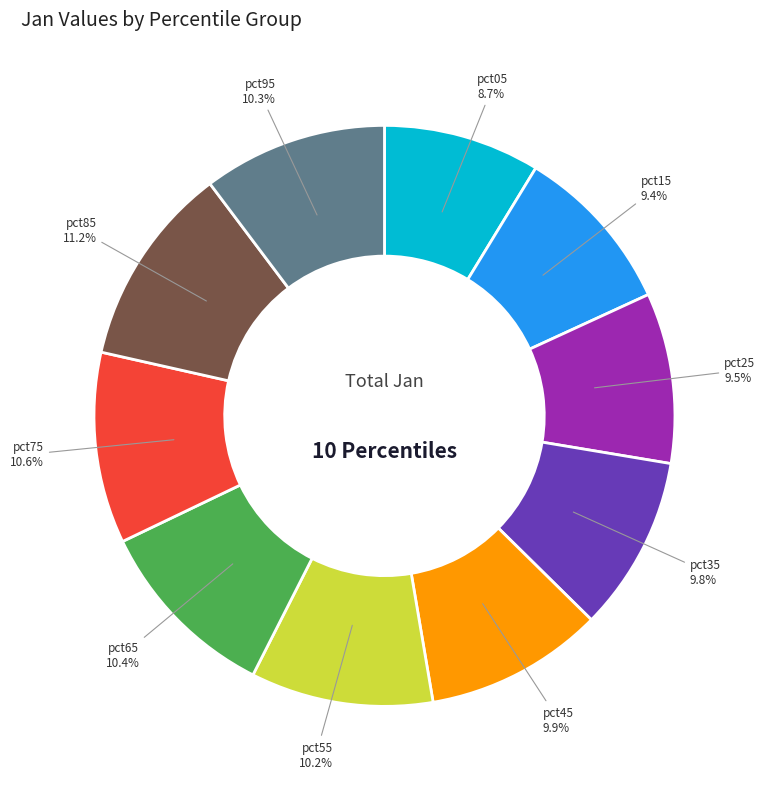

Is there any slice that represents more than half of the pie?

No